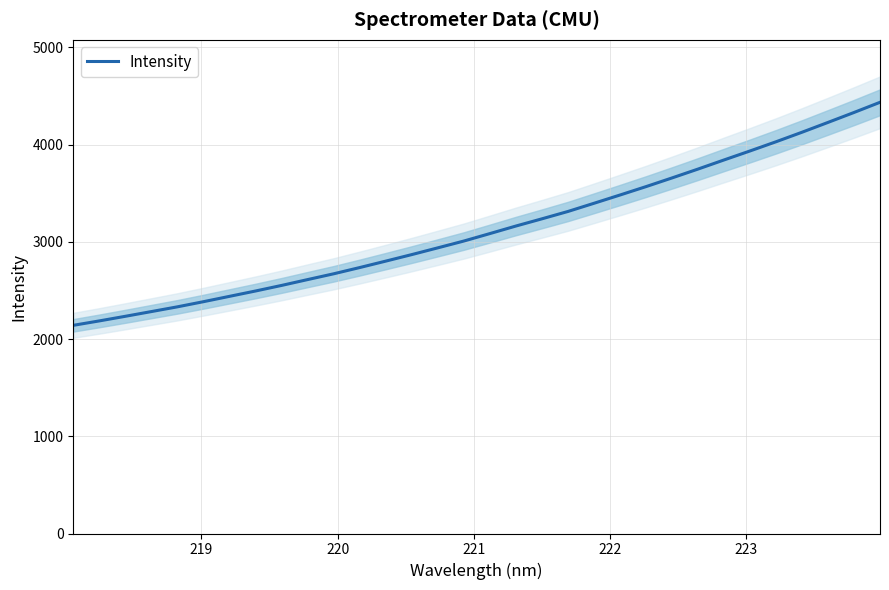

What is the lowest value of the Intensity series?

2141.0